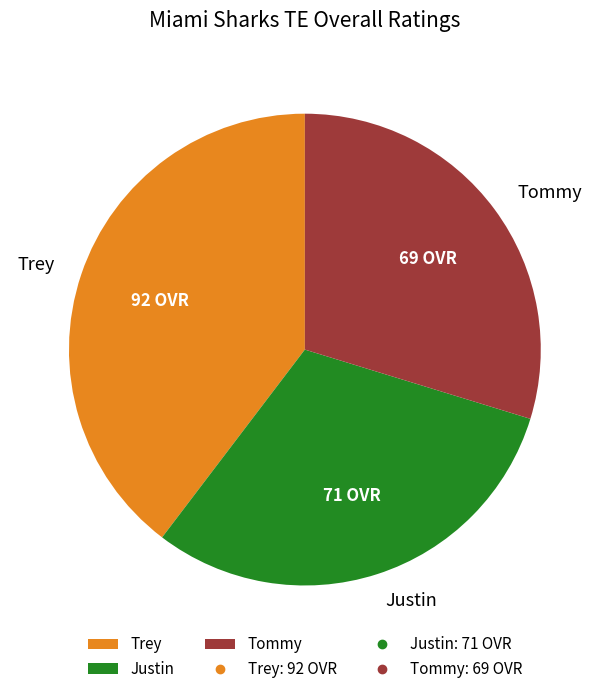

Which slice is the largest?

Trey